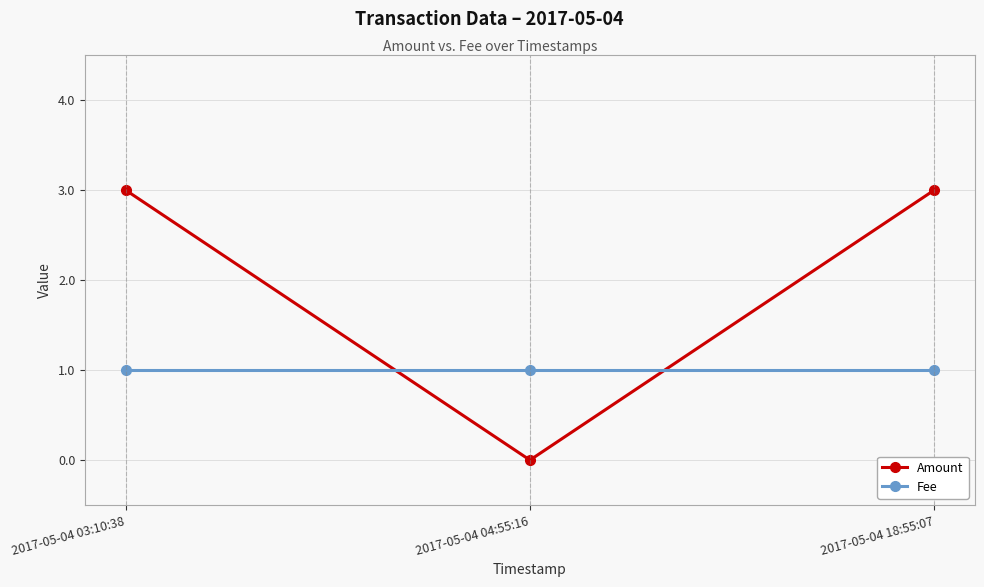

Reading left to right, extract all data points from this chart.

Amount: 3	0	3
Fee: 1	1	1